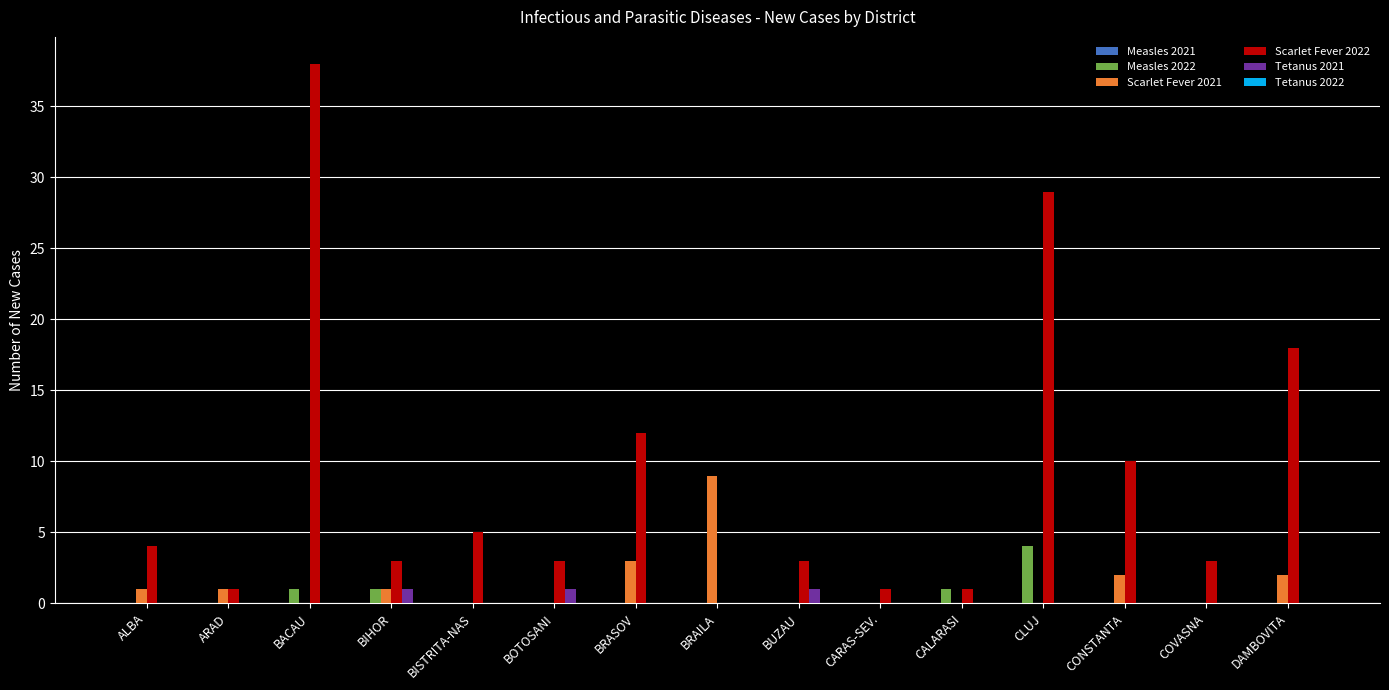

Are the bars horizontal?

No